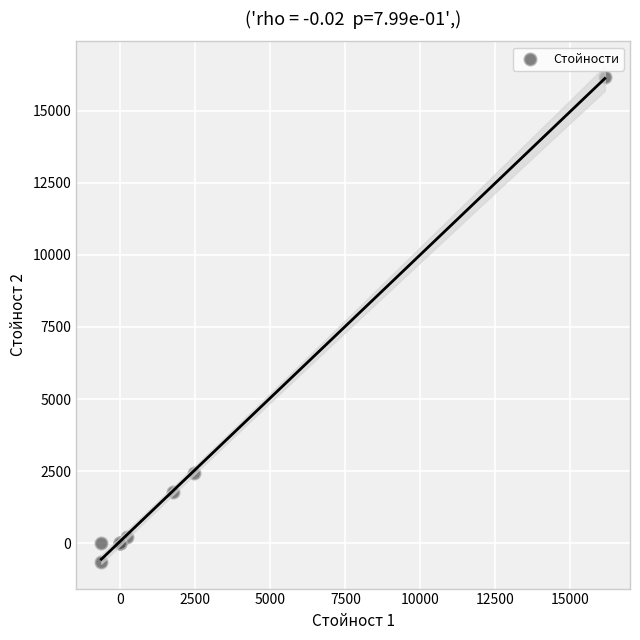

What Y value in the scatter plot is closest to 7758?

2439